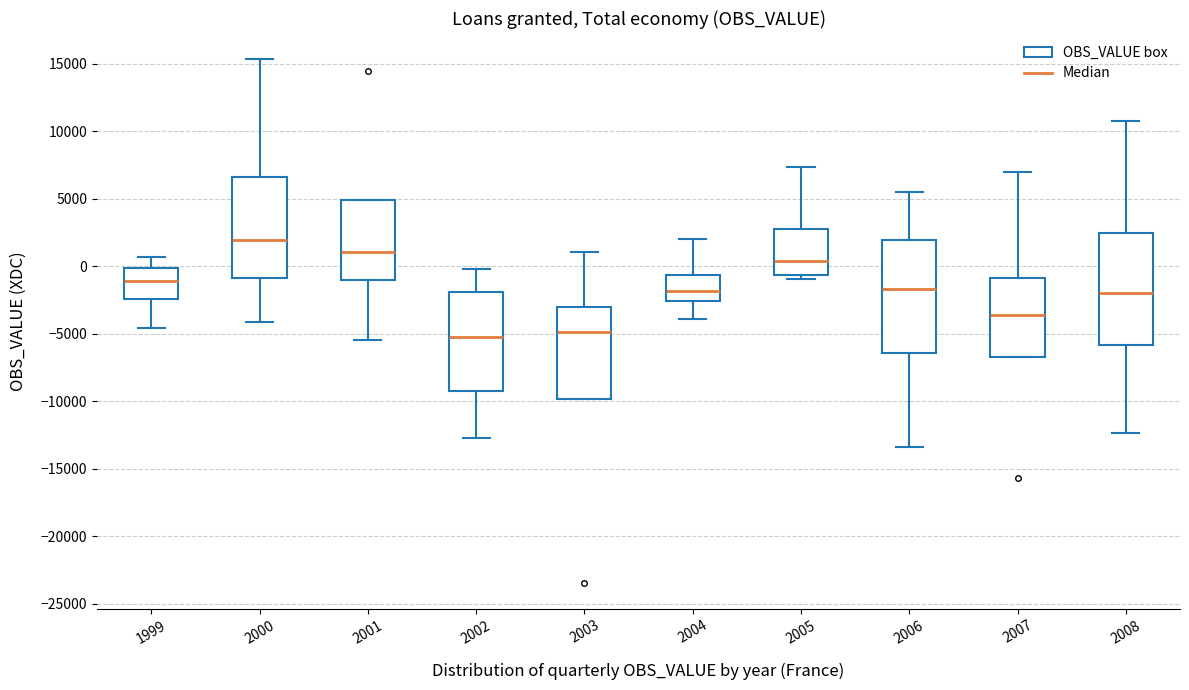

Reading left to right, read every box against the y-axis: the position of its median line, the range the box covers, and the ends of its whiskers. The values are not printed on the chart, so give them approximately, as read against the axis.

1999: median -1000, box -2500 to 0, whiskers -4500 to 500
2000: median 2000, box -1000 to 6500, whiskers -4000 to 15500
2001: median 1000, box -1000 to 5000, whiskers -5500 to 5000
2002: median -5500, box -9000 to -2000, whiskers -13000 to 0
2003: median -5000, box -10000 to -3000, whiskers -10000 to 1000
2004: median -2000, box -2500 to -500, whiskers -4000 to 2000
2005: median 500, box -500 to 3000, whiskers -1000 to 7500
2006: median -1500, box -6500 to 2000, whiskers -13500 to 5500
2007: median -3500, box -7000 to -1000, whiskers -7000 to 7000
2008: median -2000, box -6000 to 2500, whiskers -12500 to 11000